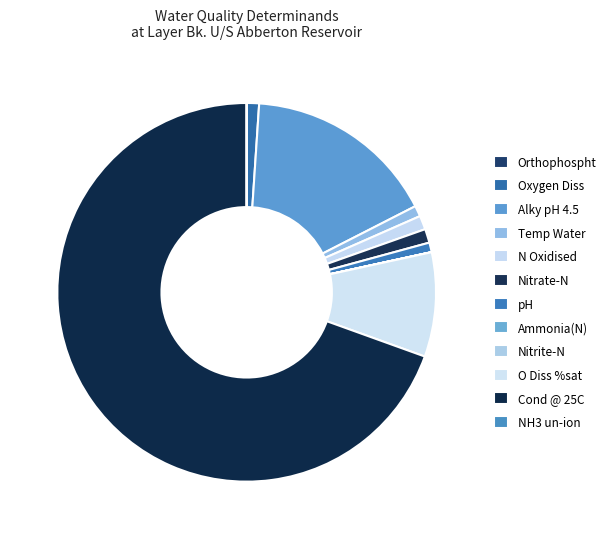

Rank the categories by value from highest to lowest.

Cond @ 25C, Alky pH 4.5, O Diss %sat, N Oxidised, Nitrate-N, Oxygen Diss, Temp Water, pH, Orthophospht, Ammonia(N), Nitrite-N, NH3 un-ion